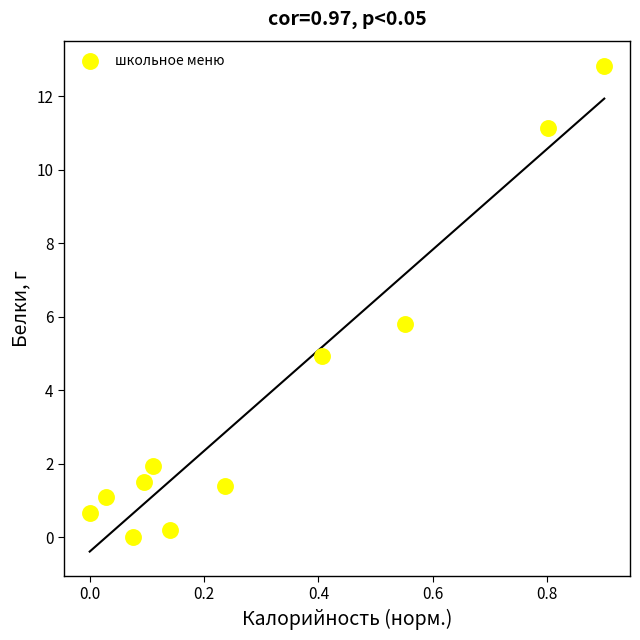

What is the average Y value?

3.8